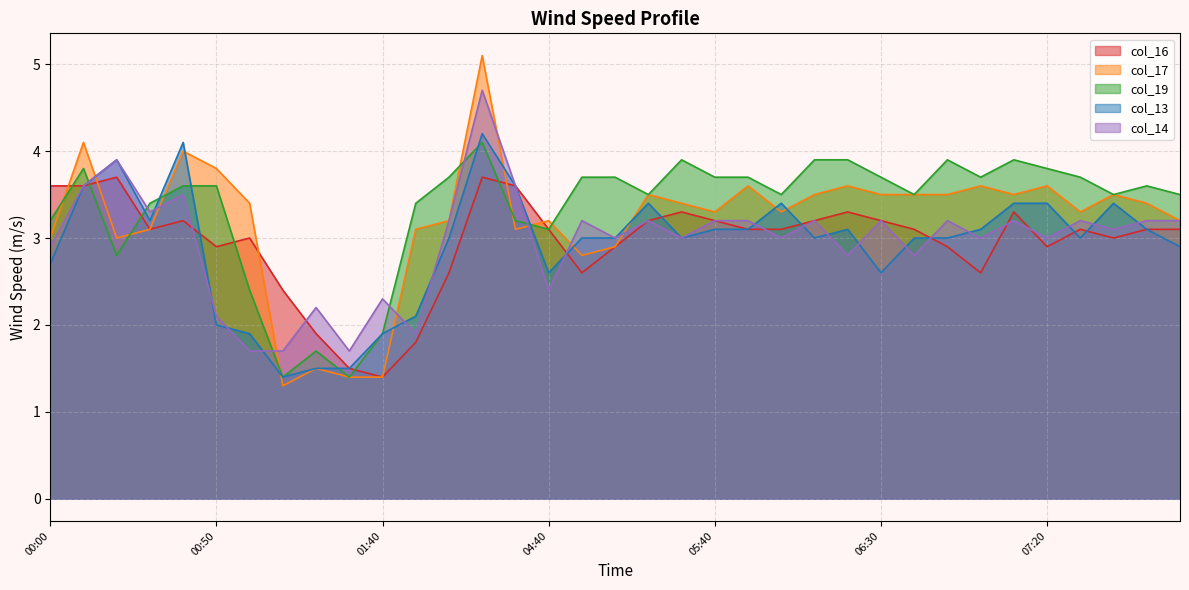

What is the difference between the second highest and minimum values in the col_17 series?

2.8